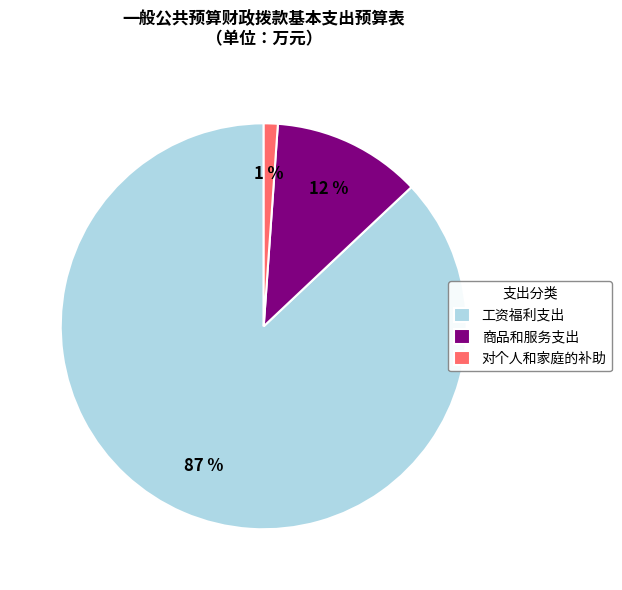

True or false: 工资福利支出 accounts for 95% of the total.

False